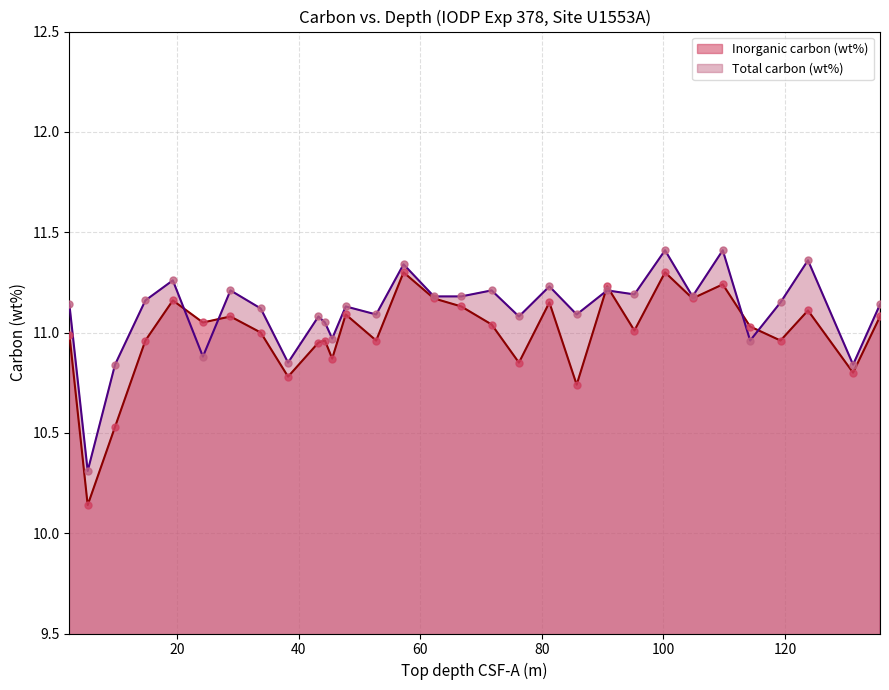

What are all the series names shown in the legend?

Inorganic carbon (wt%), Total carbon (wt%)